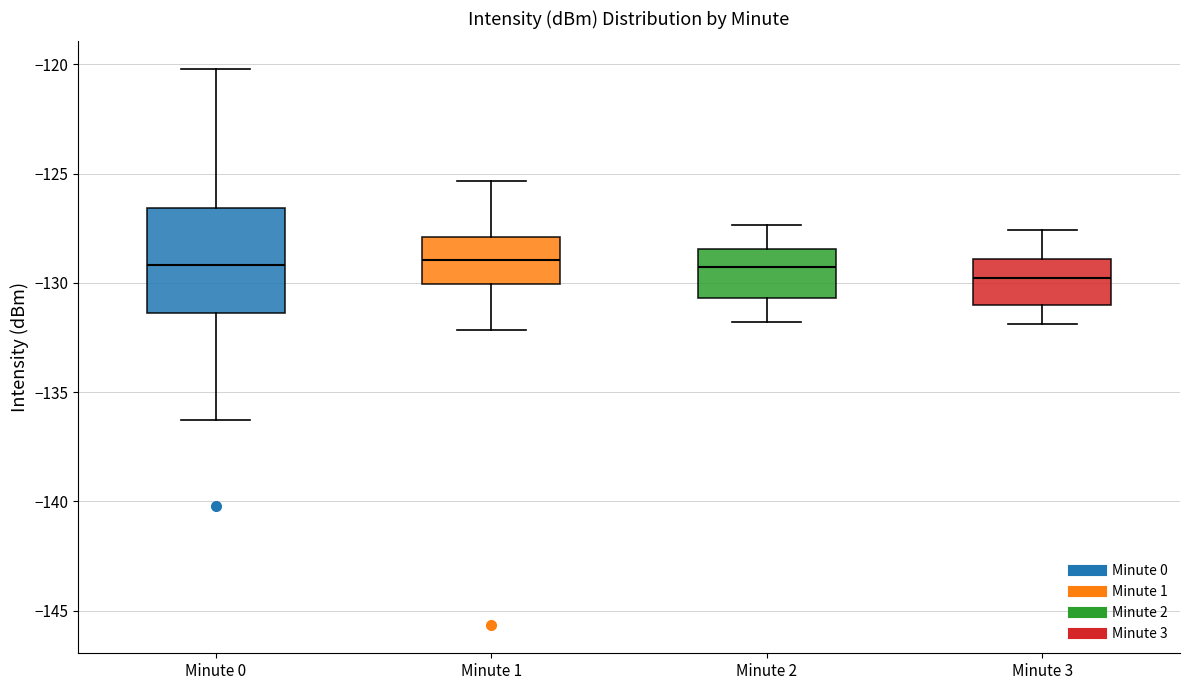

Reading left to right, read every box against the y-axis: the position of its median line, the range the box covers, and the ends of its whiskers. The values are not printed on the chart, so give them approximately, as read against the axis.

Minute 0: median -129.0, box -131.5 to -126.5, whiskers -136.5 to -120.0
Minute 1: median -129.0, box -130.0 to -128.0, whiskers -132.0 to -125.5
Minute 2: median -129.5, box -130.5 to -128.5, whiskers -132.0 to -127.5
Minute 3: median -130.0, box -131.0 to -129.0, whiskers -132.0 to -127.5